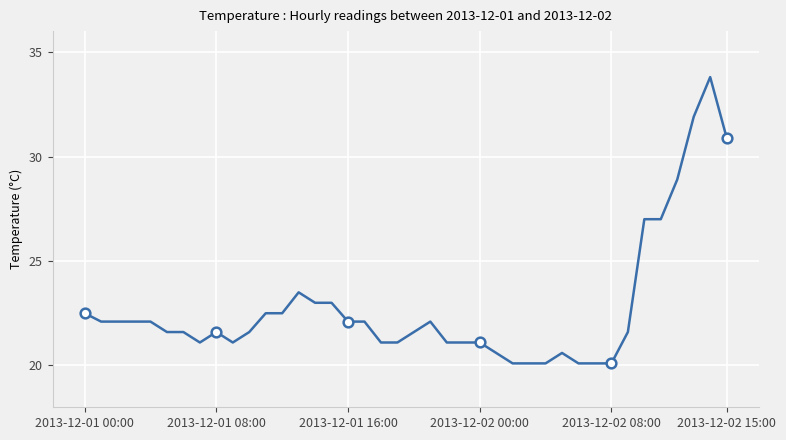

What is the maximum value shown in the chart?

33.8